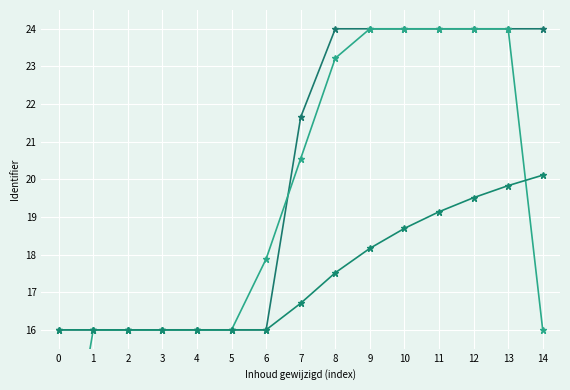

At how many categories does at least one series exceed 13?

15